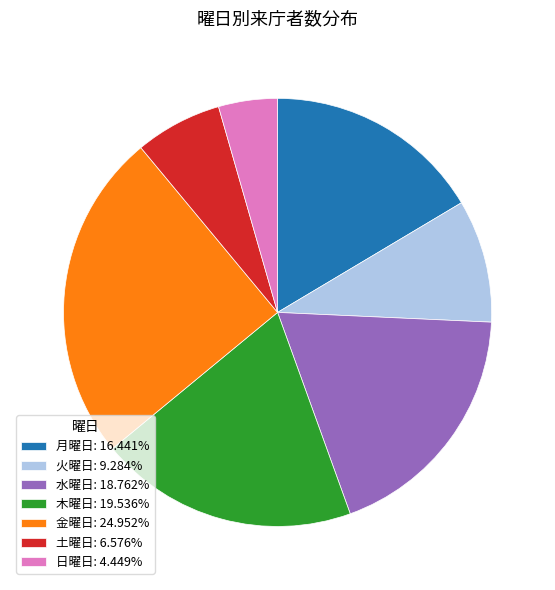

Does any single category account for the majority?

No